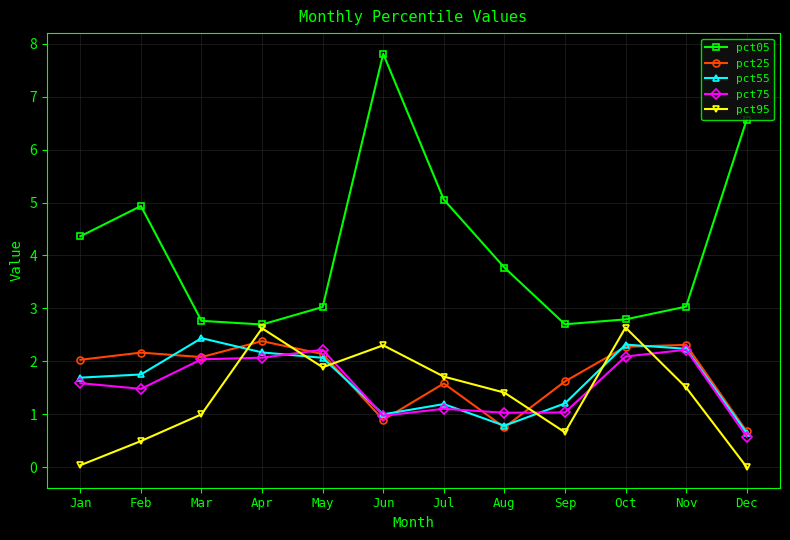

Does the chart have visible grid lines?

Yes